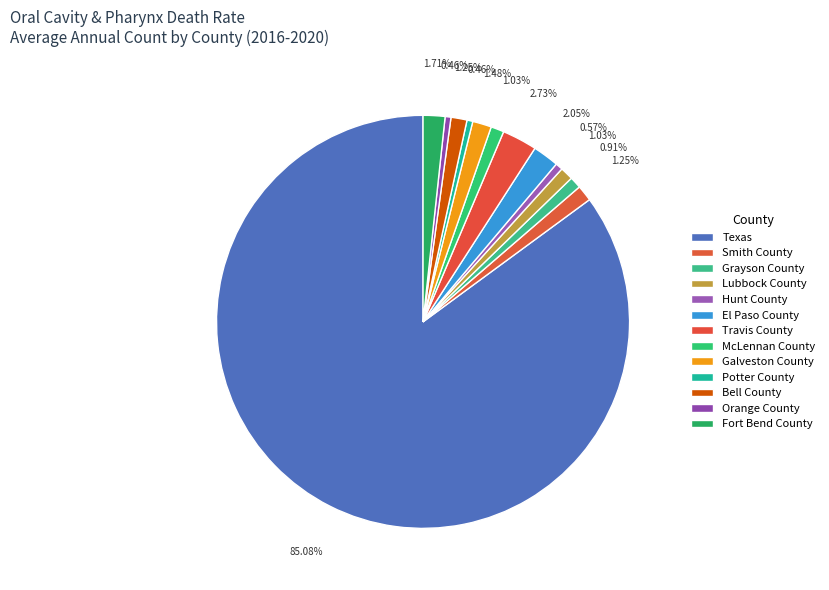

To the nearest percent, what is the difference between the largest and smallest slice percentages?

85%